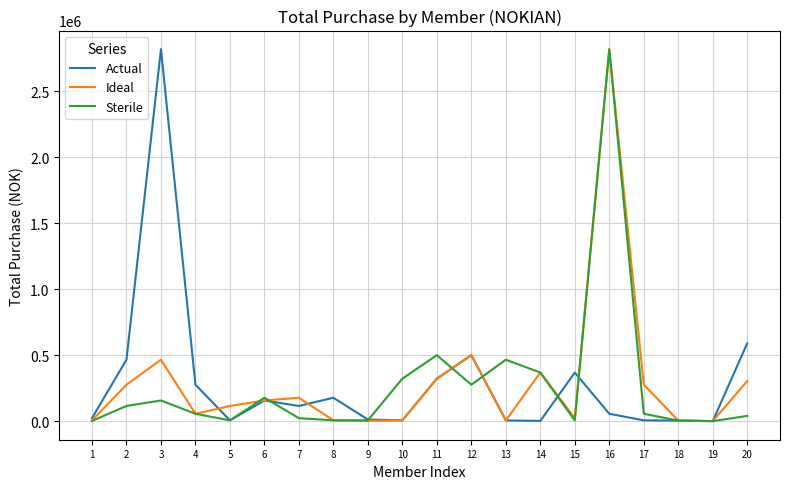

Read the Ideal value at 8, to the nearest 10.

6840